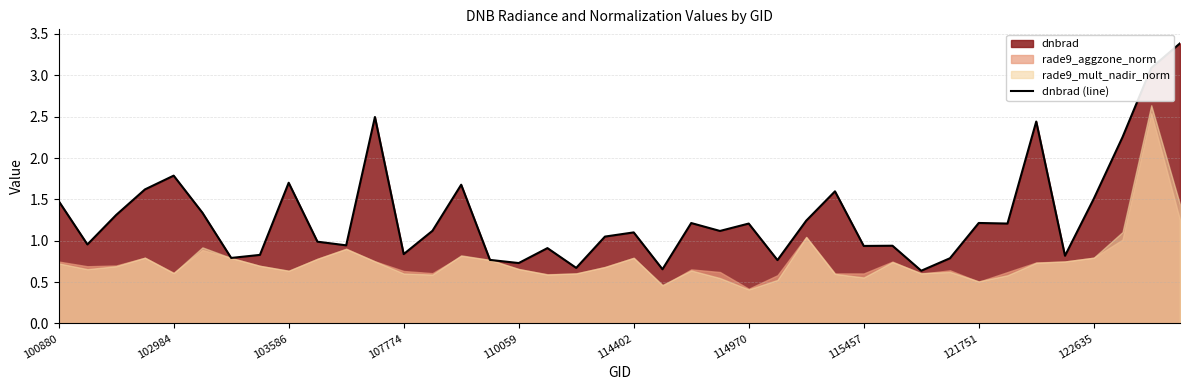

The value of dnbrad (line) at 121751 is 1.2. True or false?

True